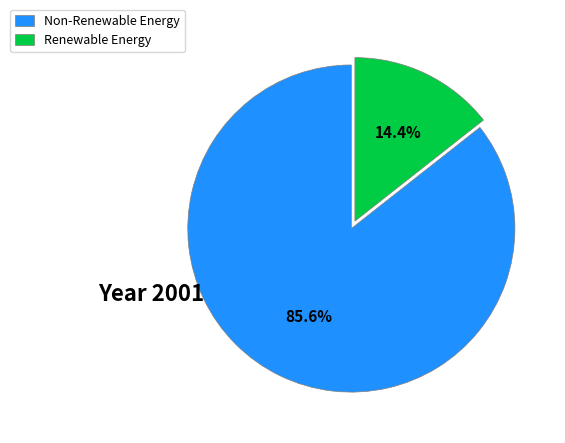

To the nearest percent, what is the average slice percentage?

50%